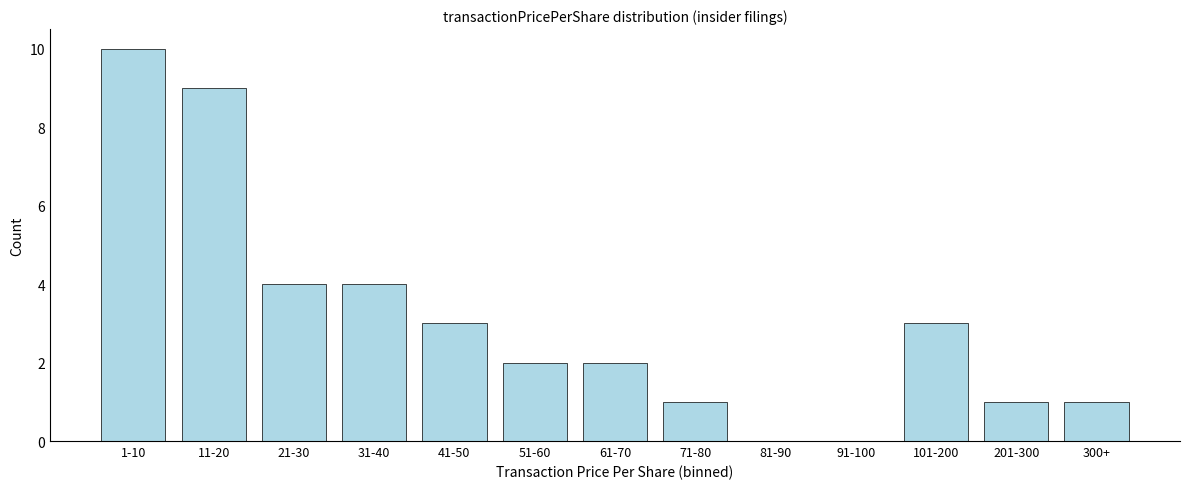

Reading left to right, what are all the values shown in this chart?

1-10=10	11-20=9	21-30=4	31-40=4	41-50=3	51-60=2	61-70=2	71-80=1	81-90=0	91-100=0	101-200=3	201-300=1	300+=1